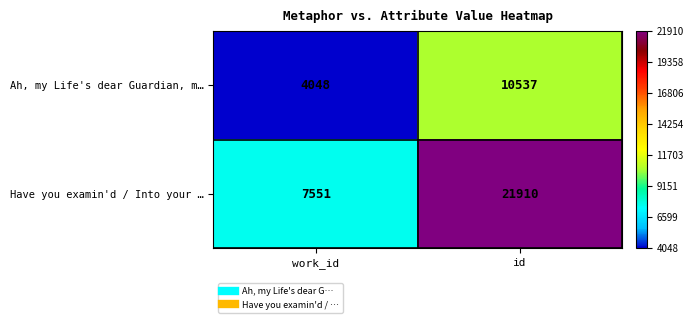

The Ah, my Life's dear Guardian, m… series shows 4909 at id. True or false?

False